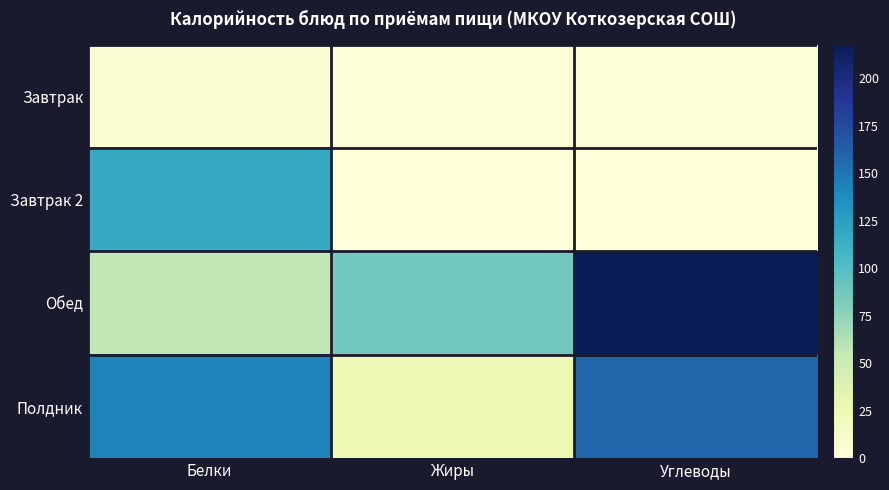

What is the maximum value shown in the chart?

217.6